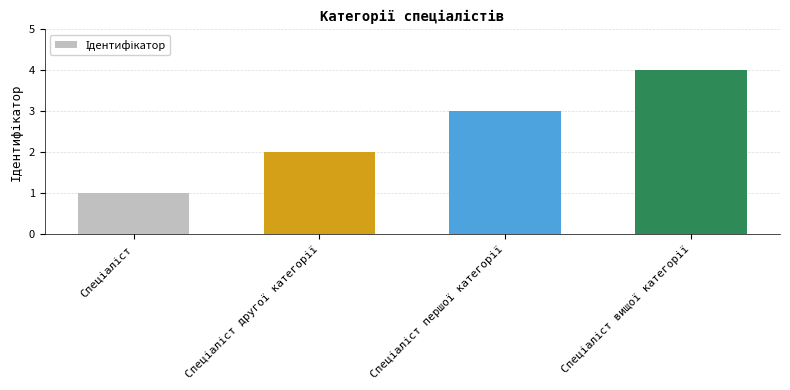

What is the difference between the maximum and minimum values?

3